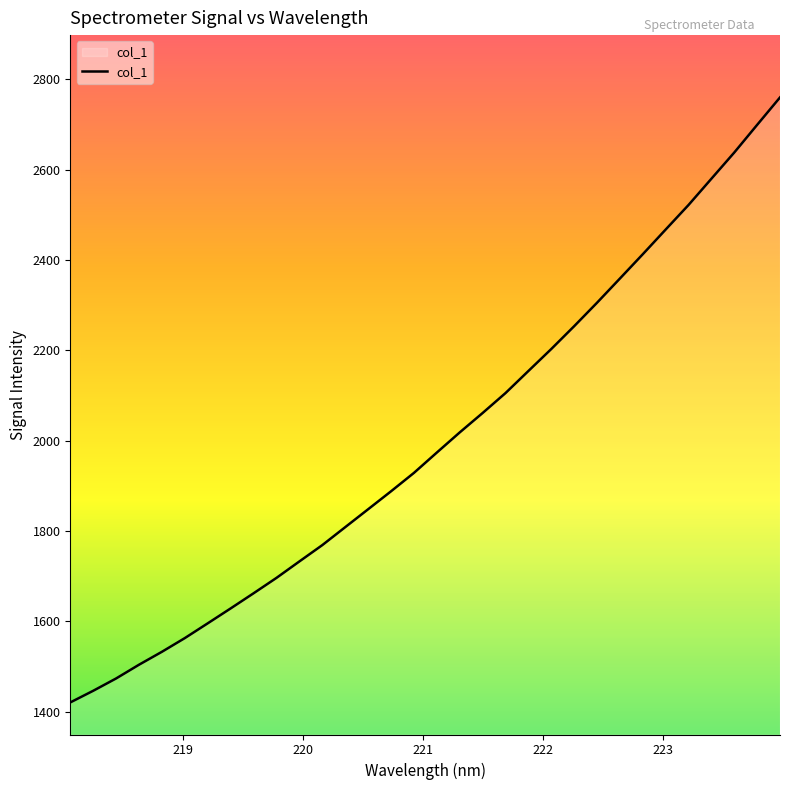

What is the smallest value displayed?

1420.2